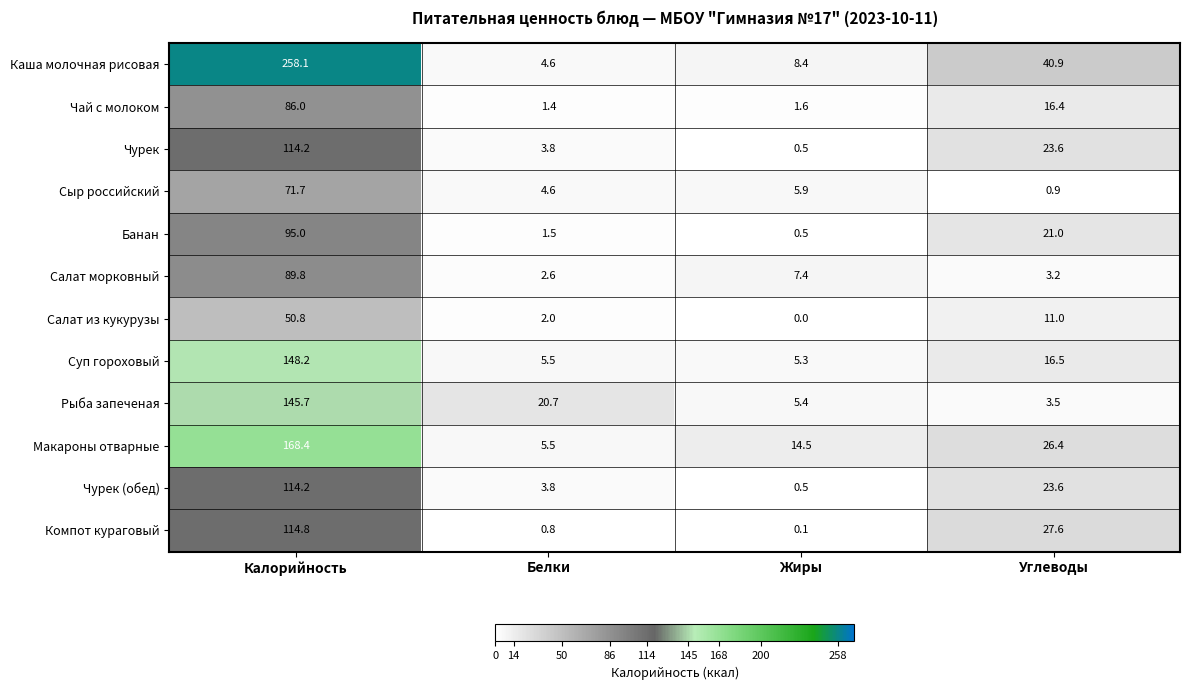

What is the spread (max minus min) of values at Жиры?

14.5